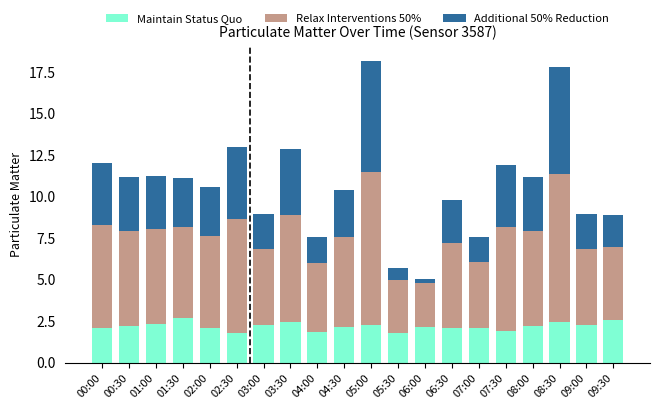

What is the lowest value of the Maintain Status Quo series?

1.8